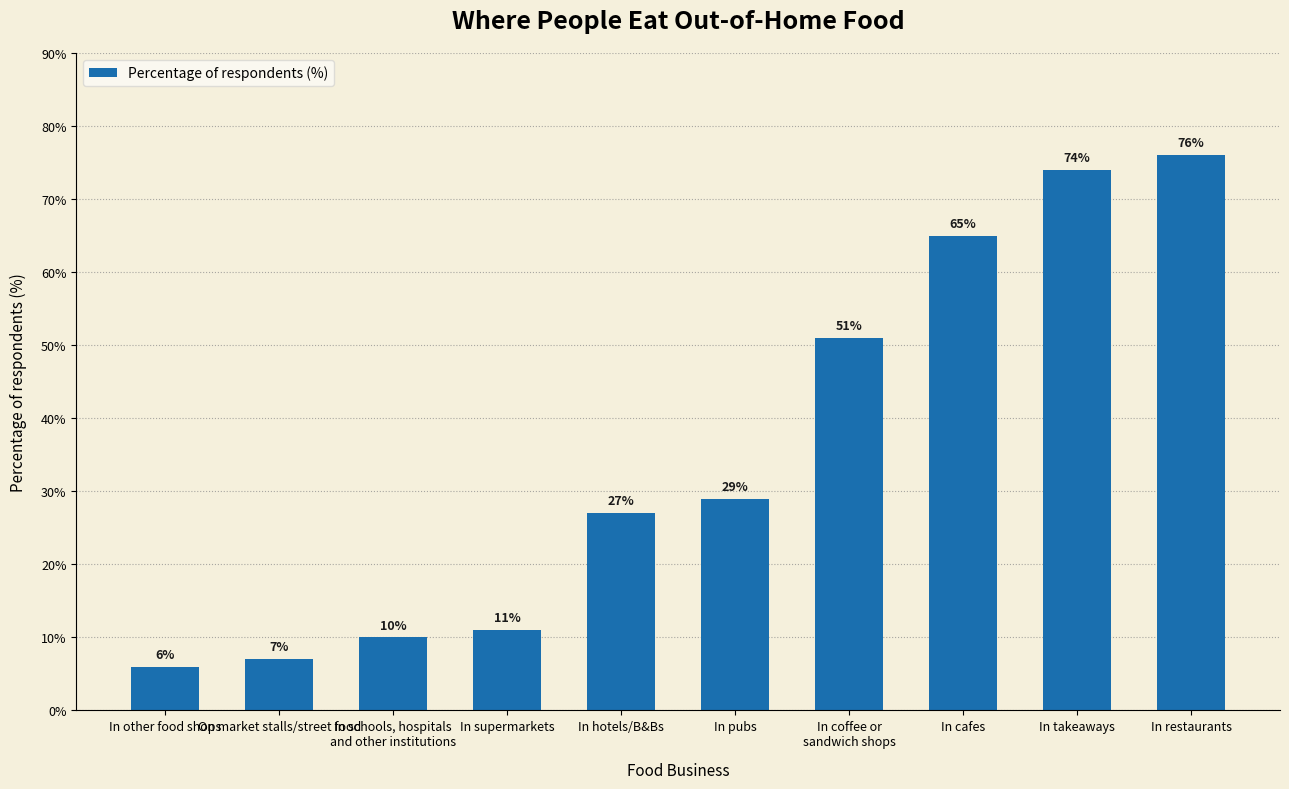

What is the greatest value displayed?

76